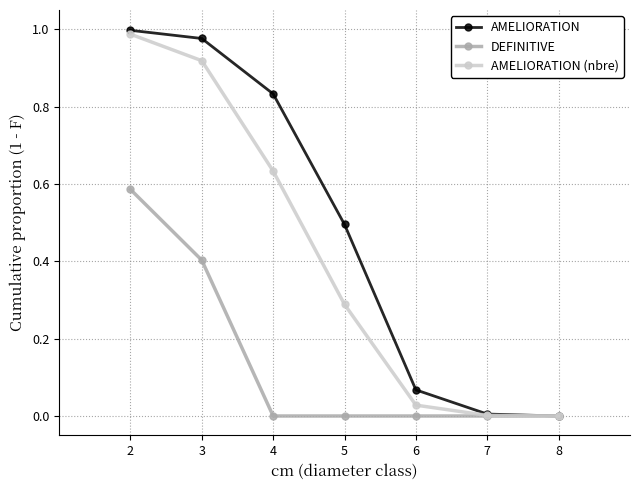

What is the spread (max minus min) of values at 5?

0.5